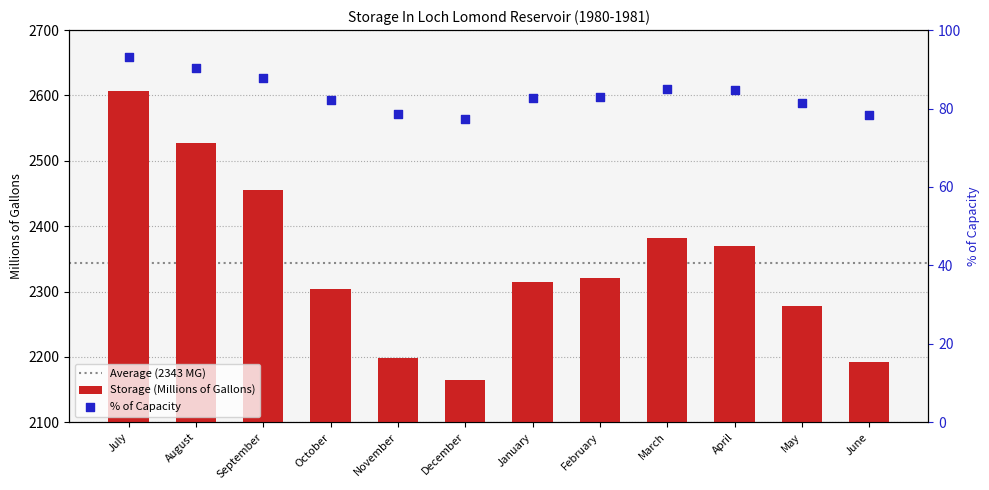

What is the change in value from July to August?

-79